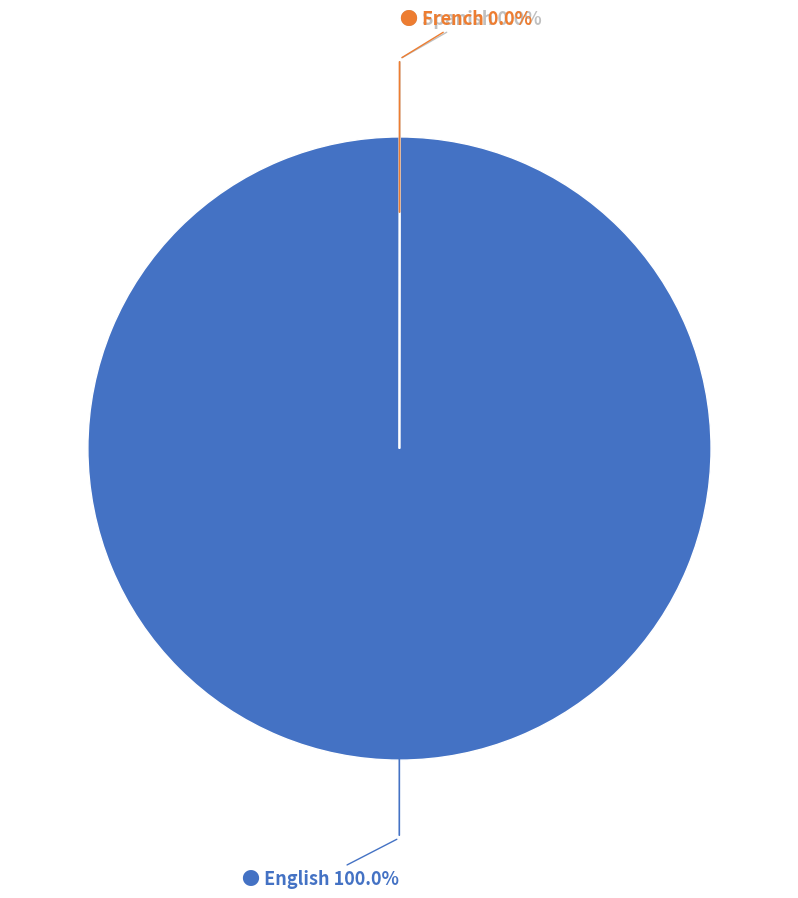

Which slice is the smallest?

Spanish